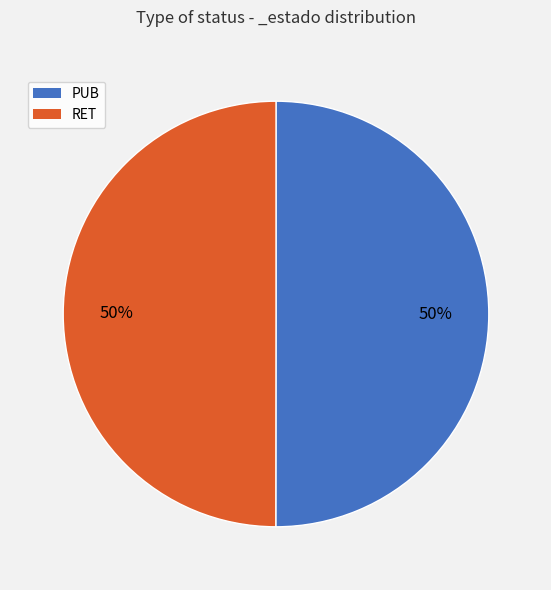

What percentage is the RET slice, to the nearest percent?

50%